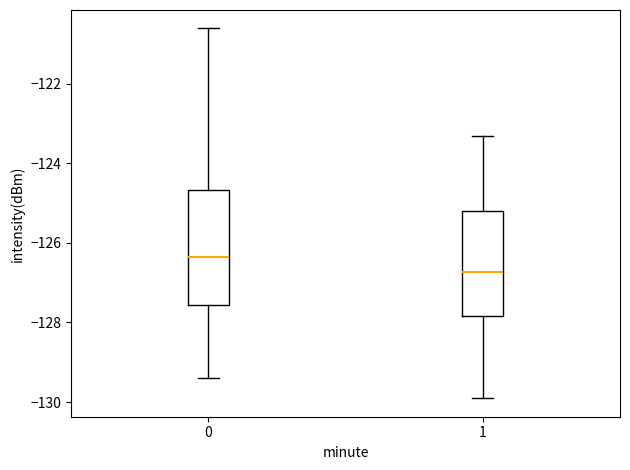

Reading left to right, read every box against the y-axis: the position of its median line, the range the box covers, and the ends of its whiskers. The values are not printed on the chart, so give them approximately, as read against the axis.

0: median -126.4, box -127.6 to -124.6, whiskers -129.4 to -120.6
1: median -126.8, box -127.8 to -125.2, whiskers -130.0 to -123.4